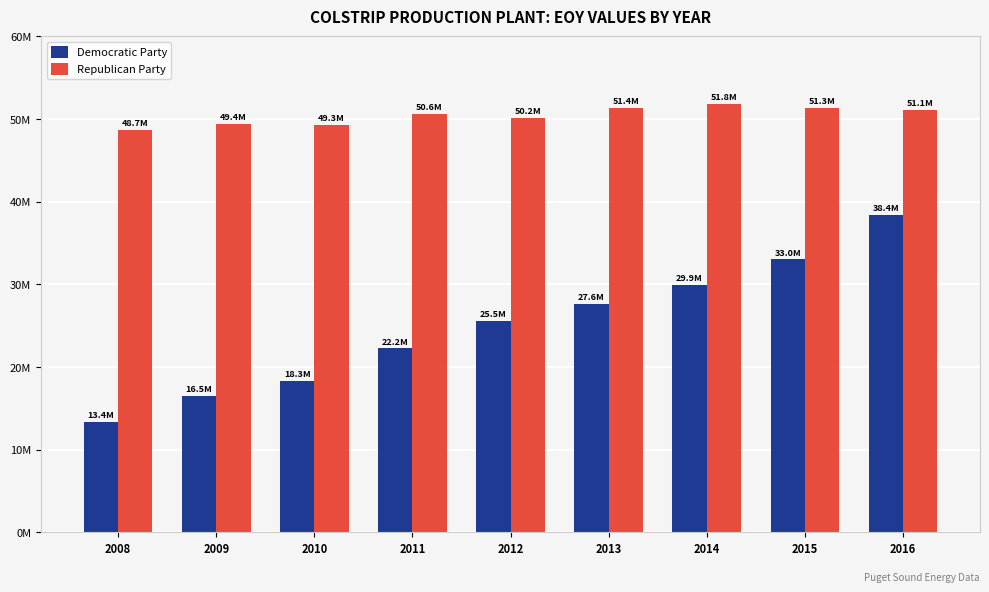

Which series changed the most between 2009 and 2010?

Democratic Party